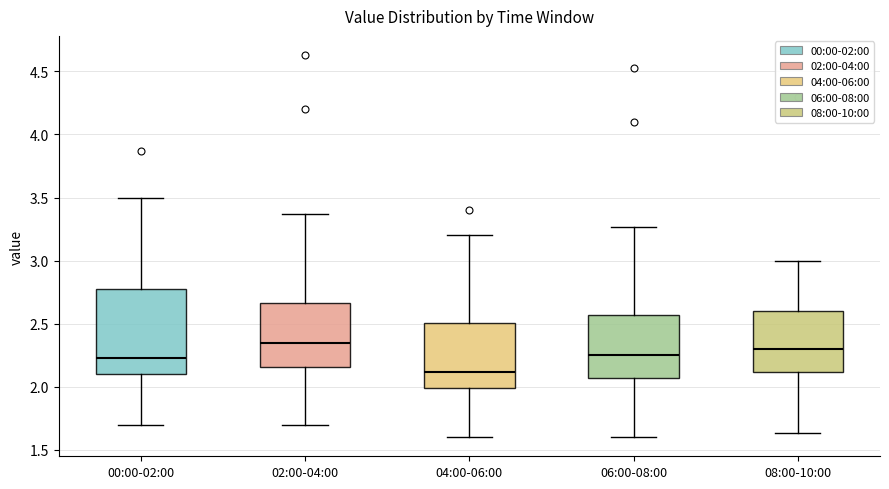

Reading left to right, transcribe this box plot: for each box, give where its median line is, the range the box spans, and where its two whiskers end, as read against the y-axis. The values are not printed on the chart, so give them approximately, as read against the axis.

00:00-02:00: median 2.25, box 2.10 to 2.80, whiskers 1.70 to 3.50
02:00-04:00: median 2.35, box 2.15 to 2.65, whiskers 1.70 to 3.35
04:00-06:00: median 2.10, box 2.00 to 2.50, whiskers 1.60 to 3.20
06:00-08:00: median 2.25, box 2.05 to 2.55, whiskers 1.60 to 3.25
08:00-10:00: median 2.30, box 2.10 to 2.60, whiskers 1.65 to 3.00